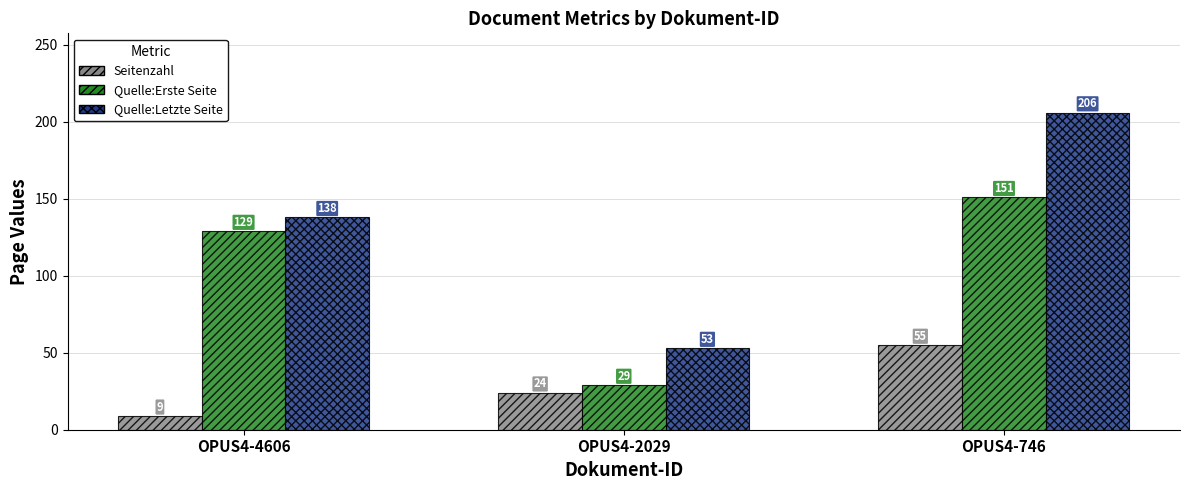

The value of Quelle:Letzte Seite at OPUS4-4606 is 89. True or false?

False